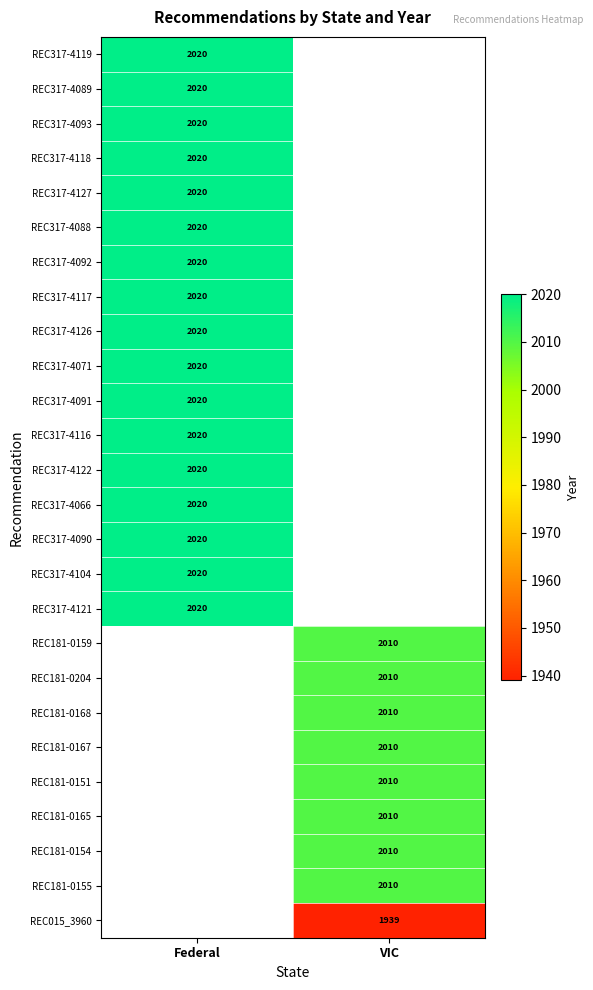

What is the smallest value displayed?

1939.0